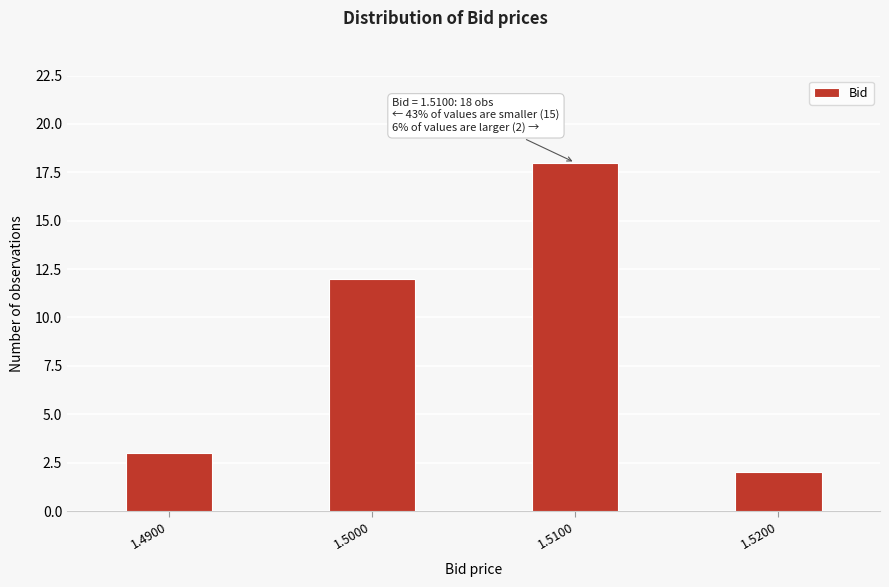

Reading left to right, list all the values displayed in this chart.

1.4900=3	1.5000=12	1.5100=18	1.5200=2